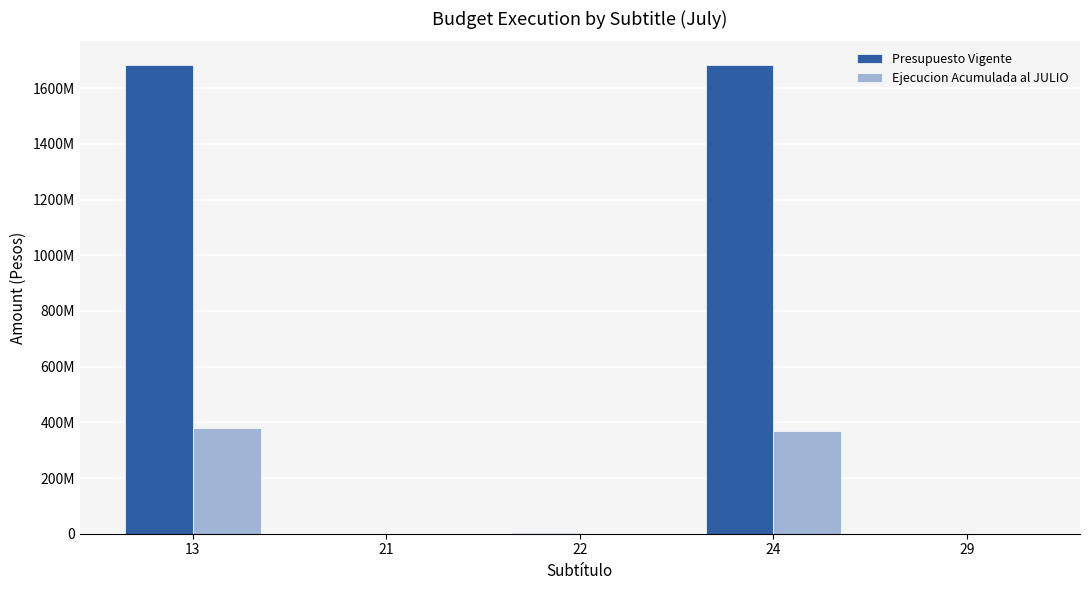

Does the chart contain stacked bars?

No